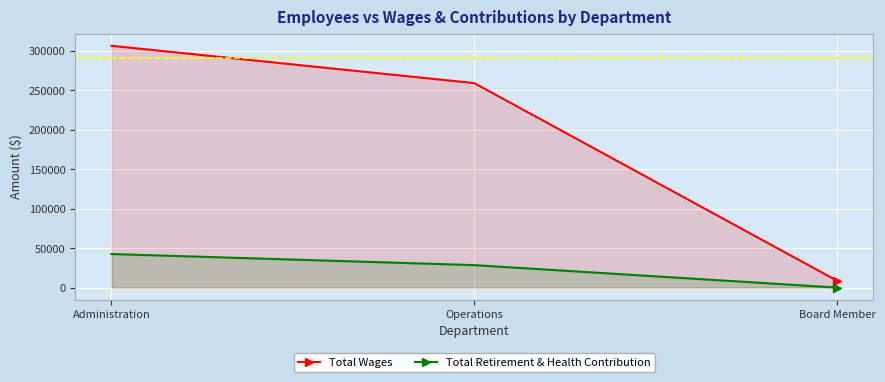

At which category is the sum across all series the highest?

Administration